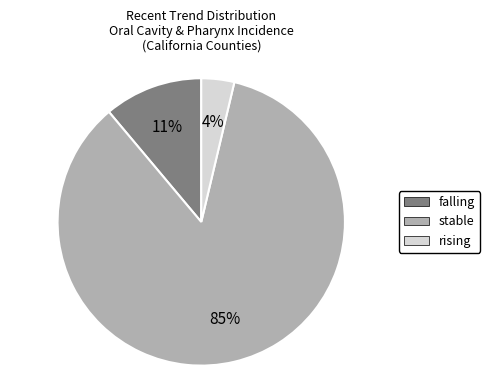

The falling slice represents 23% of the pie. True or false?

False